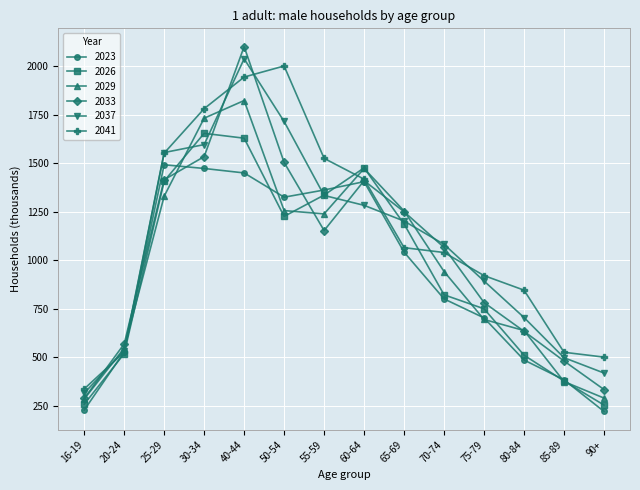

Where is 2041 nearest to the value 1168?

65-69